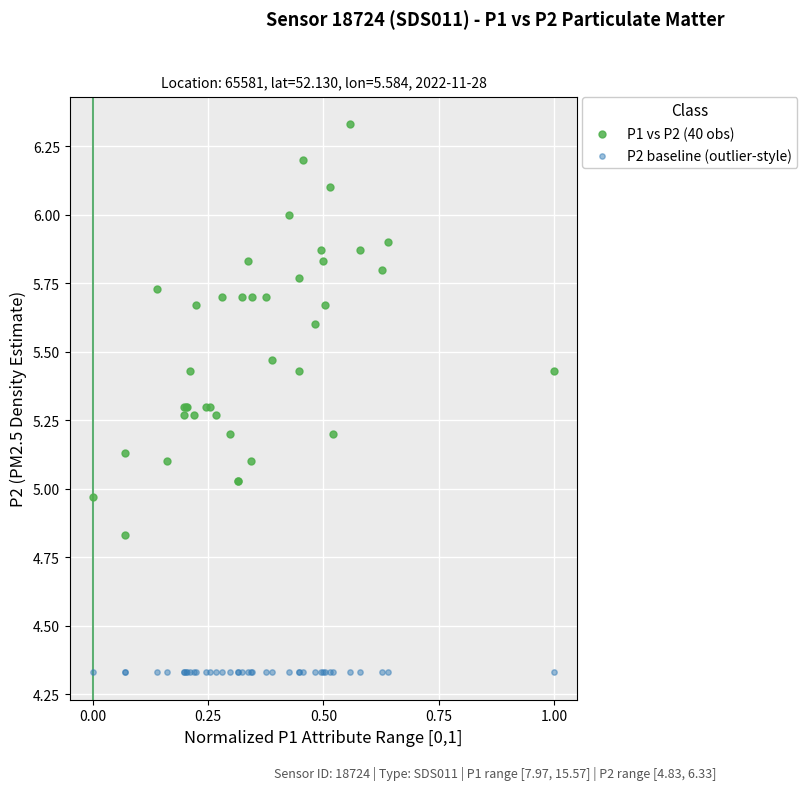

Which series contains the highest Y value?

P1 vs P2 (40 obs)